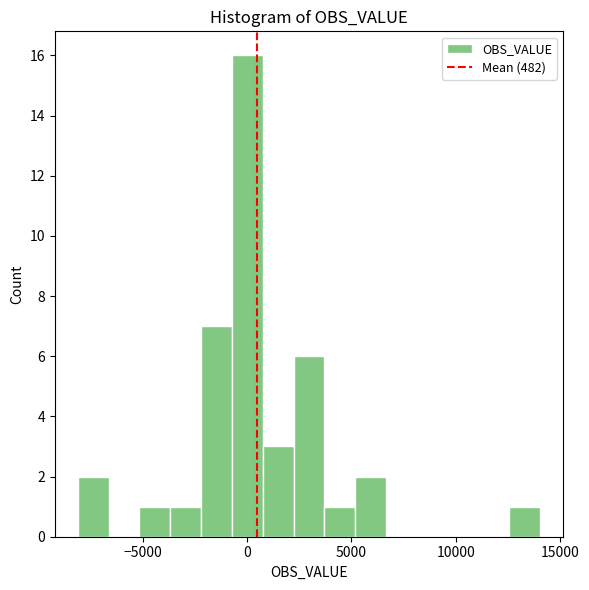

Around what value on the x-axis is the tallest bar? Give the approximate position of its centre, as read against the axis.

0